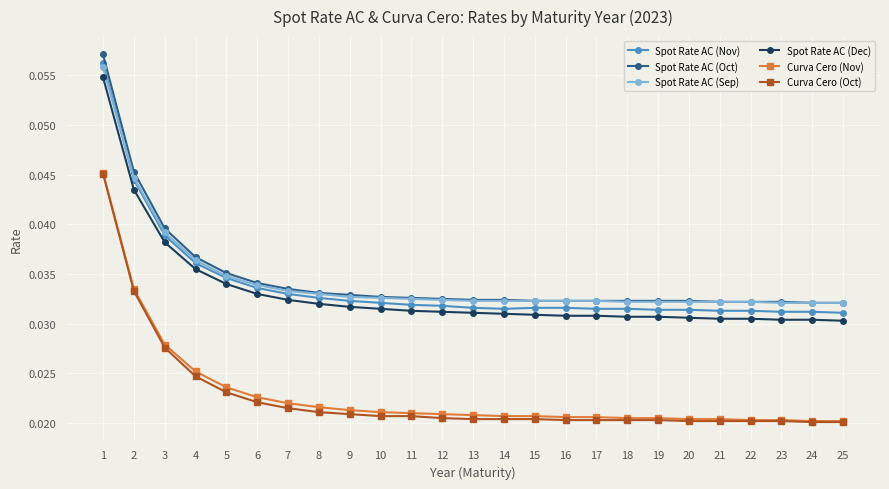

True or false: Spot Rate AC (Sep) and Curva Cero (Nov) cross at least once.

False